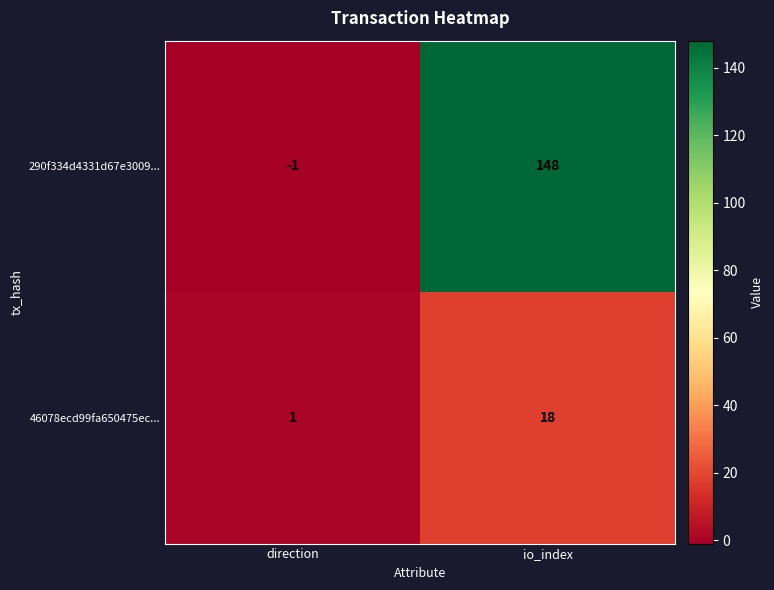

List the series in order of their peak value, highest first.

290f334d4331d67e3009..., 46078ecd99fa650475ec...